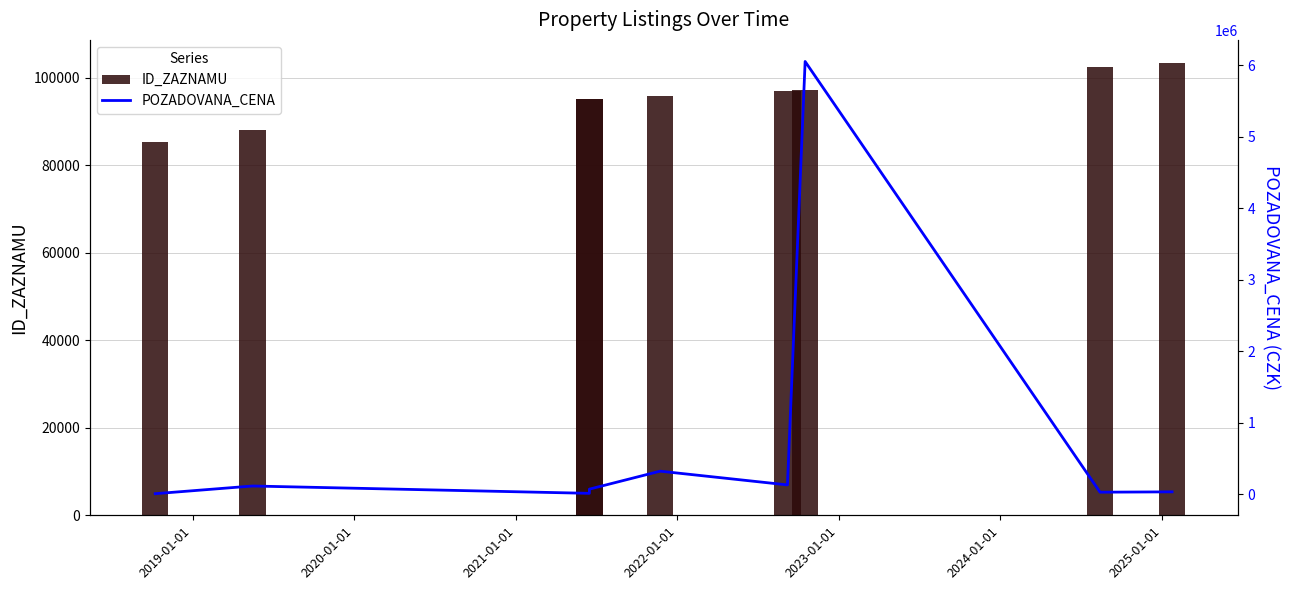

What is the highest value of the POZADOVANA_CENA series?

6050000